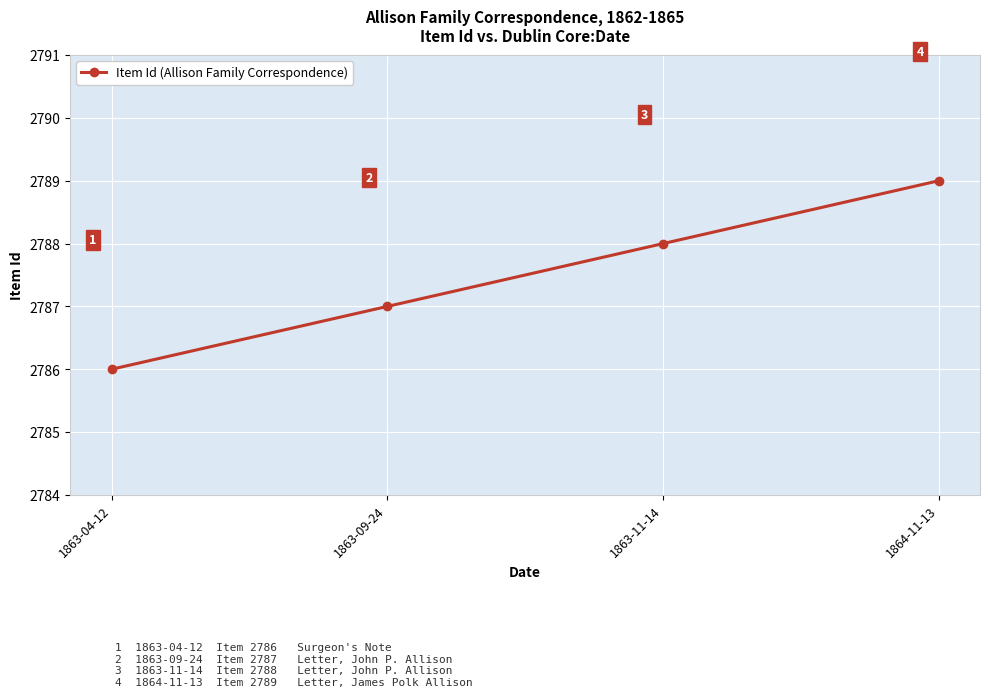

What value does the data have at 1863-09-24?

2787